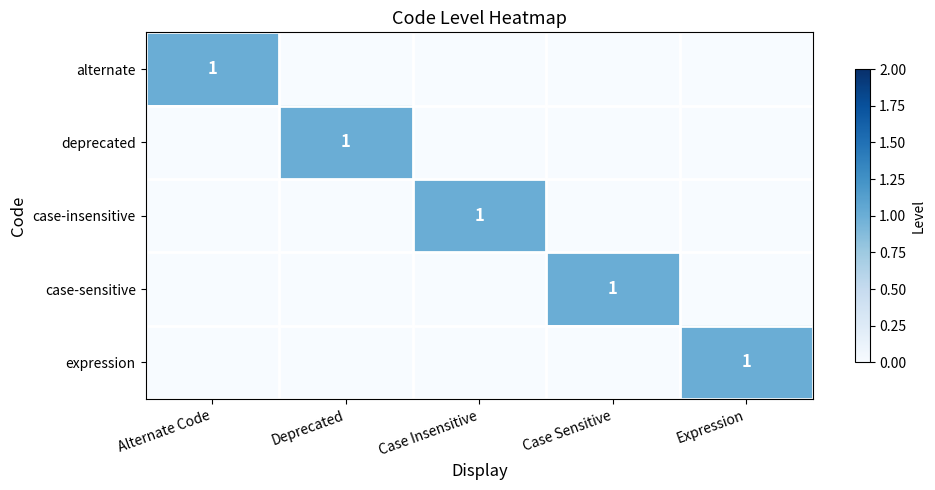

The value of deprecated at Deprecated is 1. True or false?

True